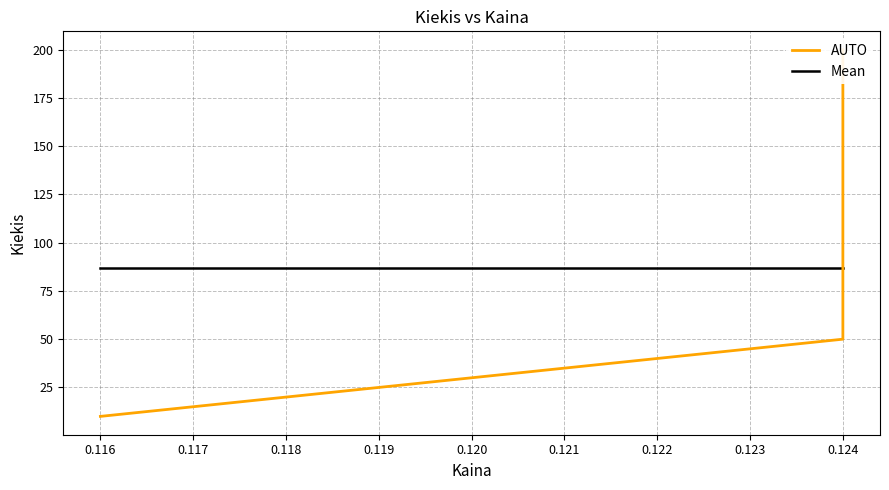

How many data points in AUTO are less than 50?

1